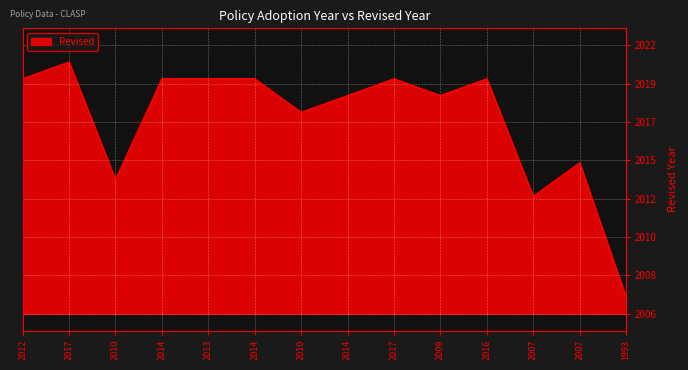

What is the minimum value shown in the chart?

2007